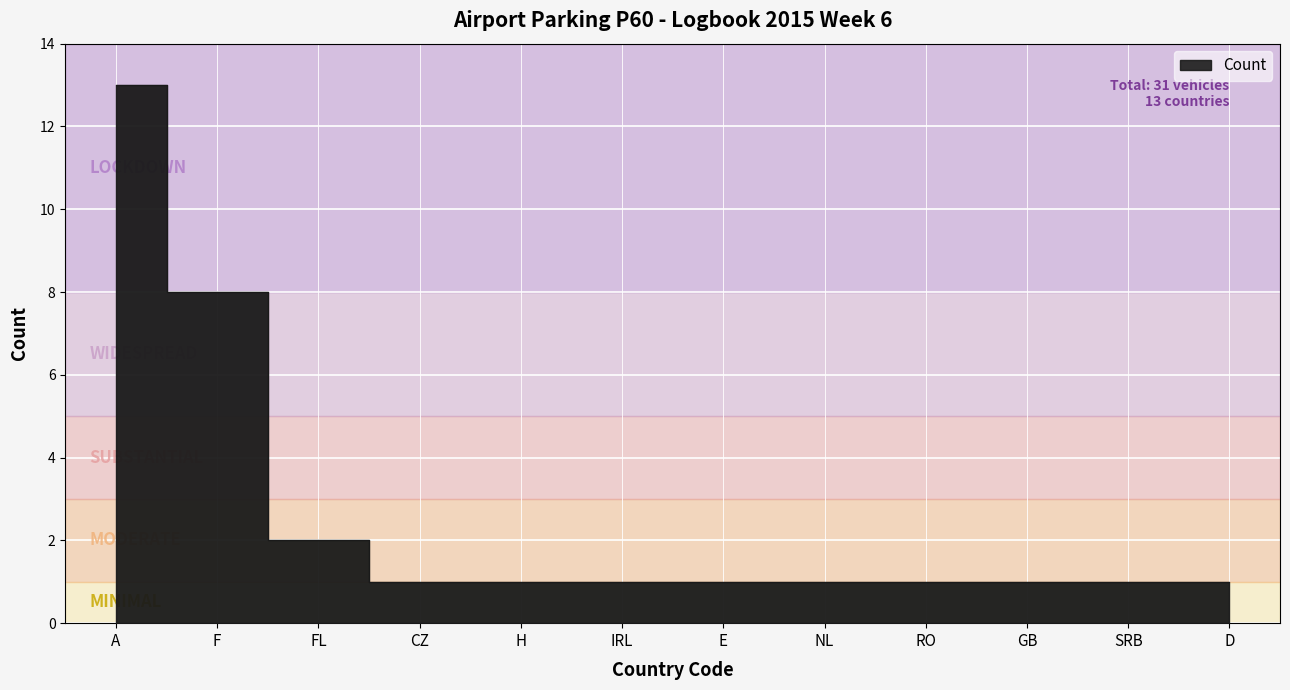

Reading left to right, what are all the values shown in this chart?

13	8	2	1	1	1	1	1	1	1	1	1